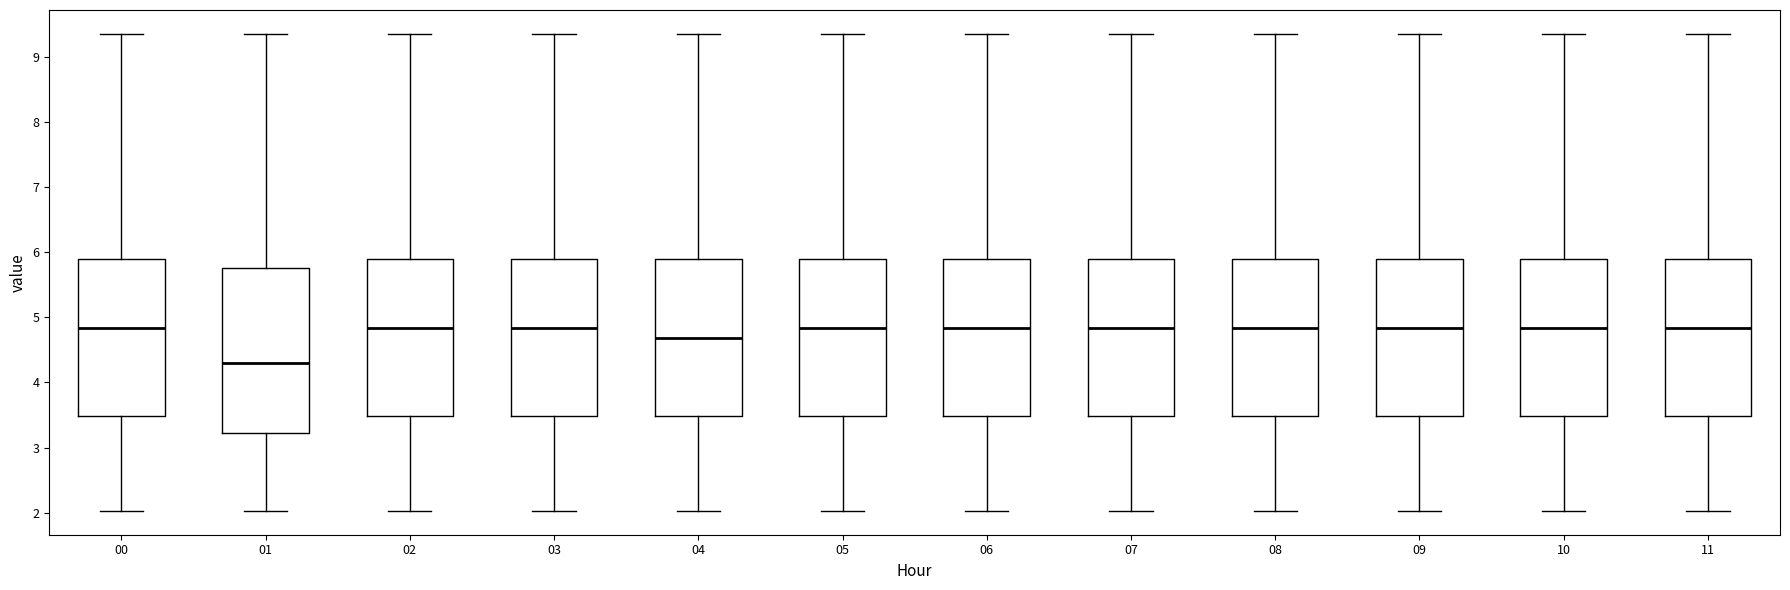

Reading left to right, transcribe this box plot: for each box, give where its median line is, the range the box spans, and where its two whiskers end, as read against the y-axis. The values are not printed on the chart, so give them approximately, as read against the axis.

00: median 4.8, box 3.5 to 5.9, whiskers 2.0 to 9.4
01: median 4.3, box 3.2 to 5.8, whiskers 2.0 to 9.4
02: median 4.8, box 3.5 to 5.9, whiskers 2.0 to 9.4
03: median 4.8, box 3.5 to 5.9, whiskers 2.0 to 9.4
04: median 4.7, box 3.5 to 5.9, whiskers 2.0 to 9.4
05: median 4.8, box 3.5 to 5.9, whiskers 2.0 to 9.4
06: median 4.8, box 3.5 to 5.9, whiskers 2.0 to 9.4
07: median 4.8, box 3.5 to 5.9, whiskers 2.0 to 9.4
08: median 4.8, box 3.5 to 5.9, whiskers 2.0 to 9.4
09: median 4.8, box 3.5 to 5.9, whiskers 2.0 to 9.4
10: median 4.8, box 3.5 to 5.9, whiskers 2.0 to 9.4
11: median 4.8, box 3.5 to 5.9, whiskers 2.0 to 9.4